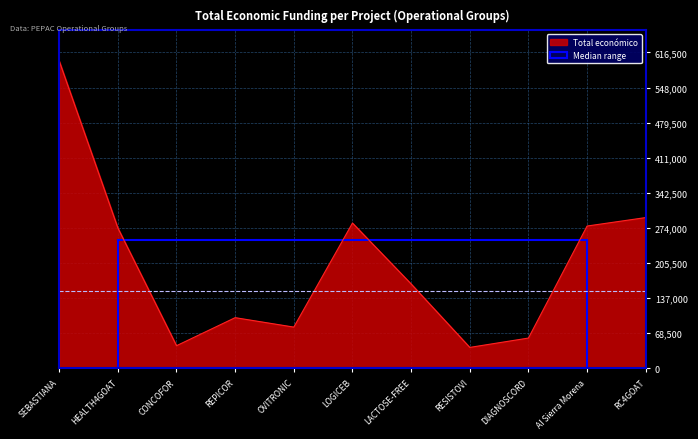

How many lines are shown in the chart?

1